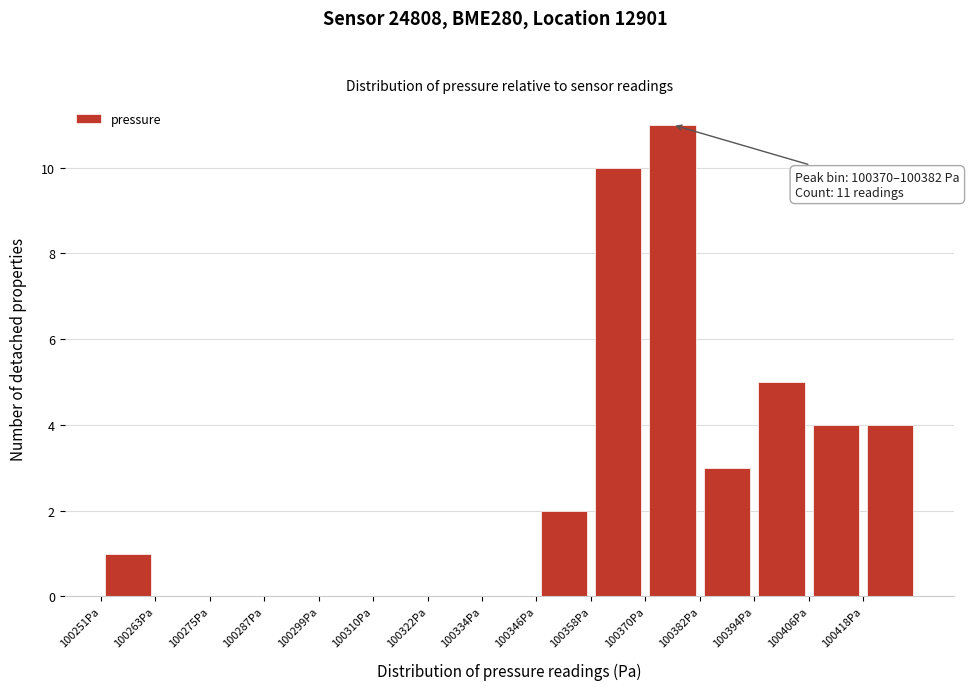

Over which range of the x-axis is the bar tallest?

100370 to 100382